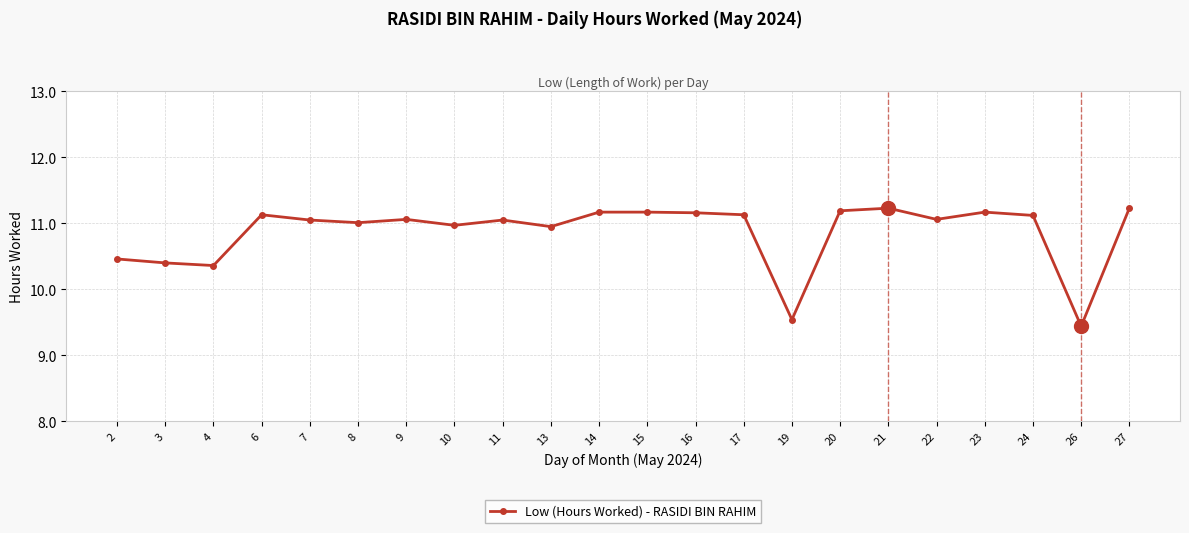

How many lines are shown in the chart?

1